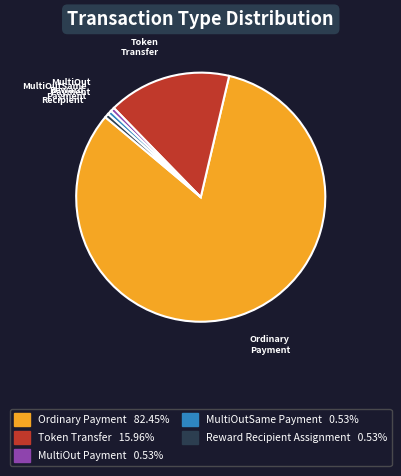

Does any single category account for the majority?

Yes